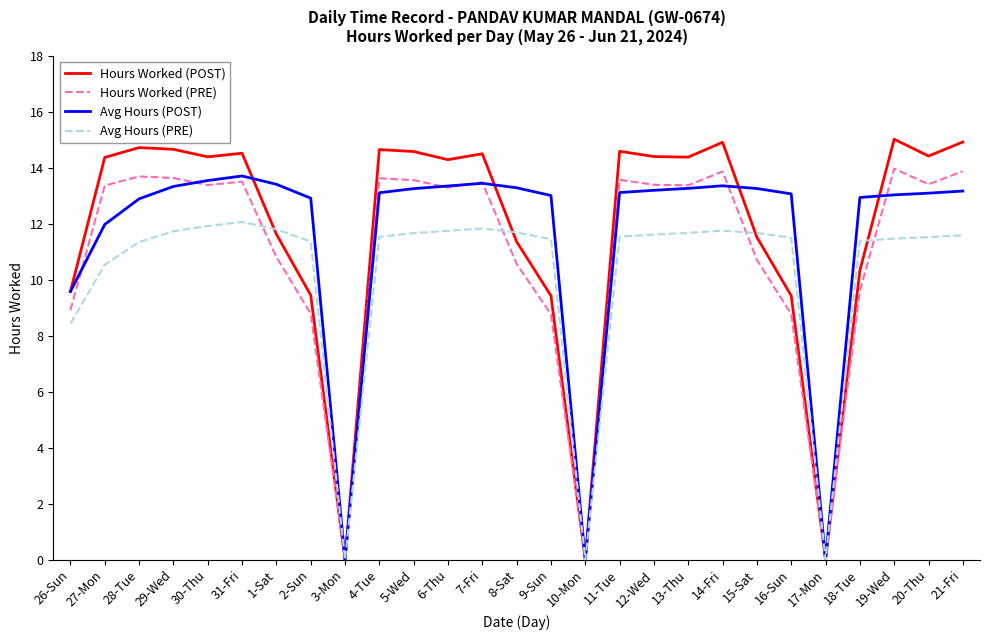

At which label is Avg Hours (PRE) closest to 6?

26-Sun